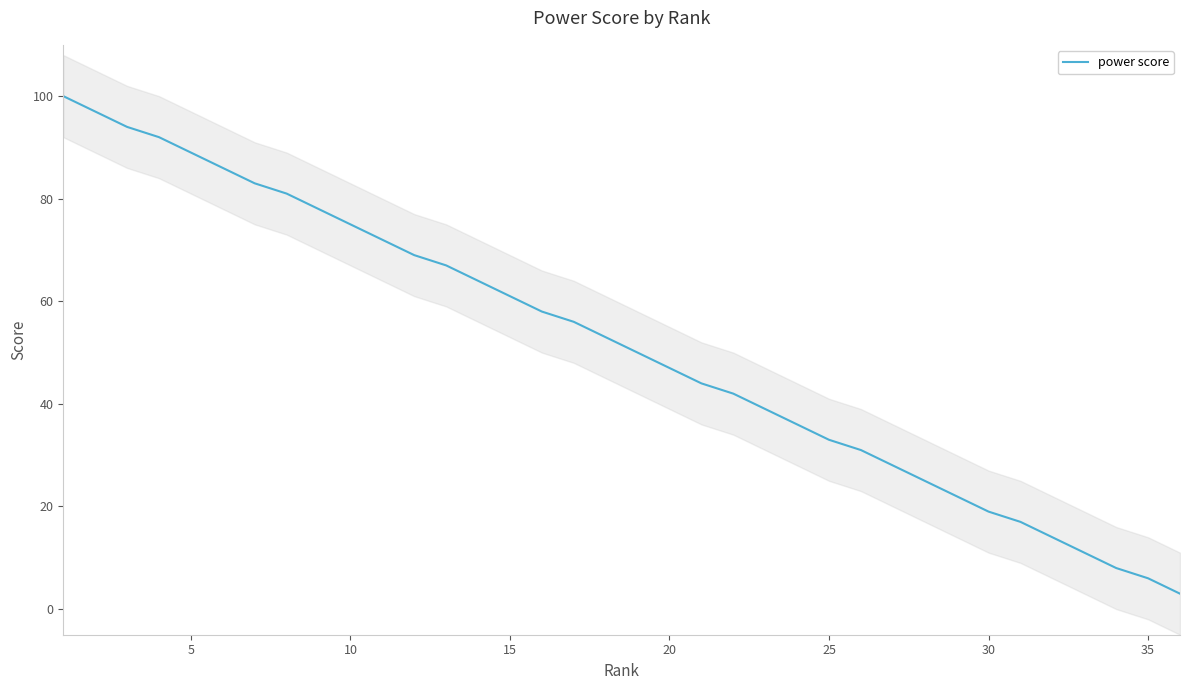

What is the highest value of the power score series?

100